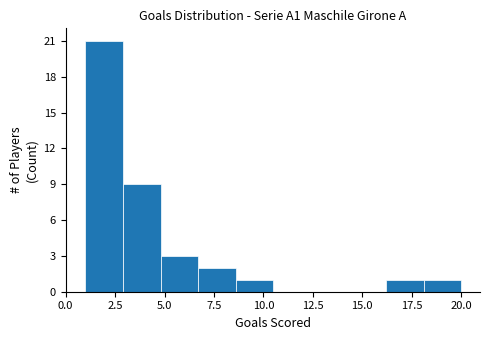

Read against the x-axis, roughly where is the centre of the tallest bar?

2.0